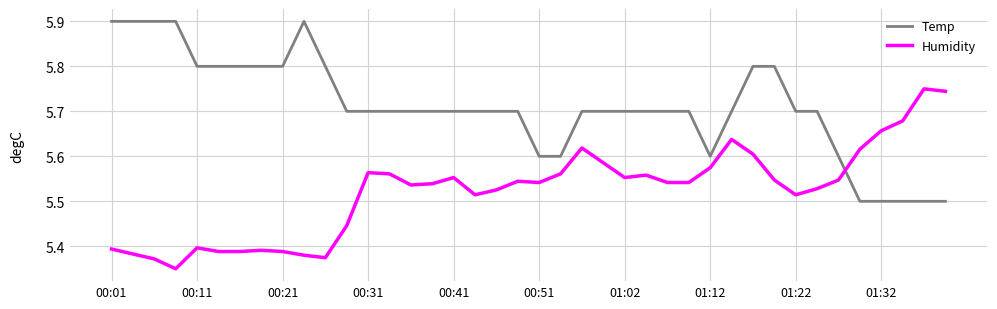

What is the difference between the maximum and minimum values in the Humidity series?

0.4